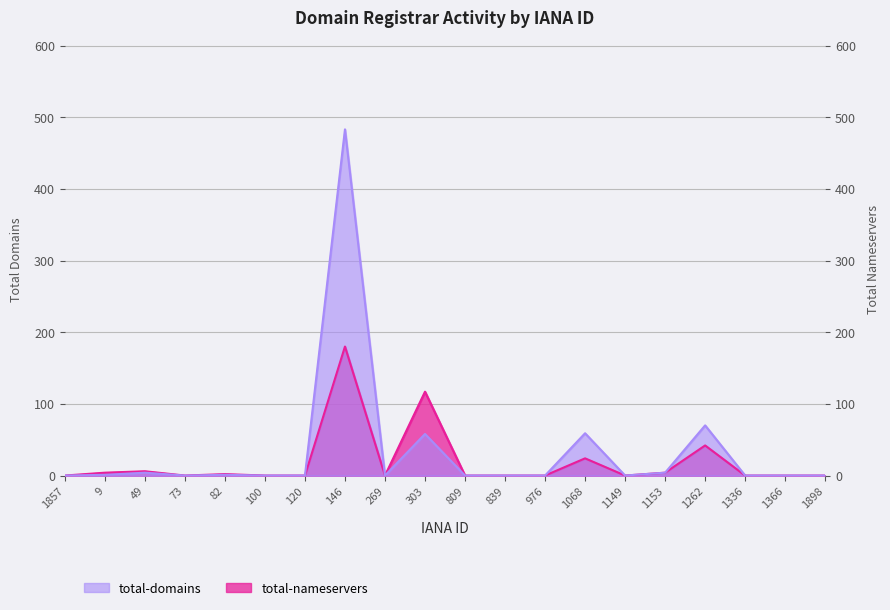

True or false: total-nameservers and total-domains intersect in this chart.

False